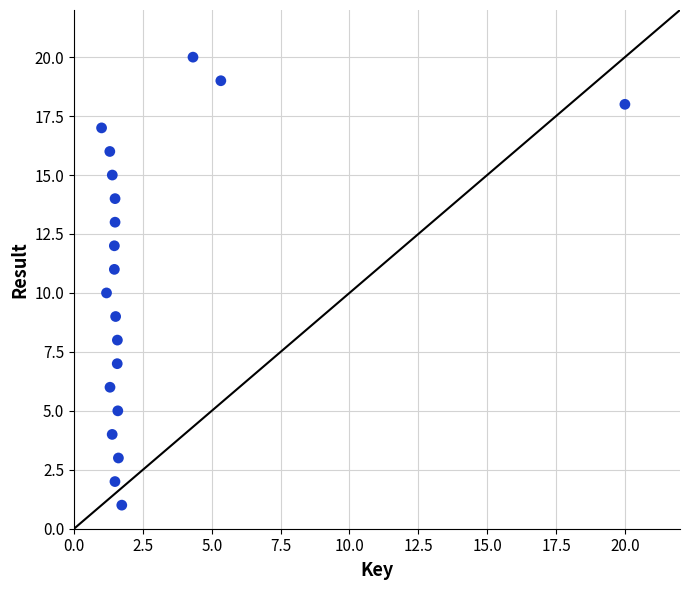

What is the range of Y values (max minus min)?

19